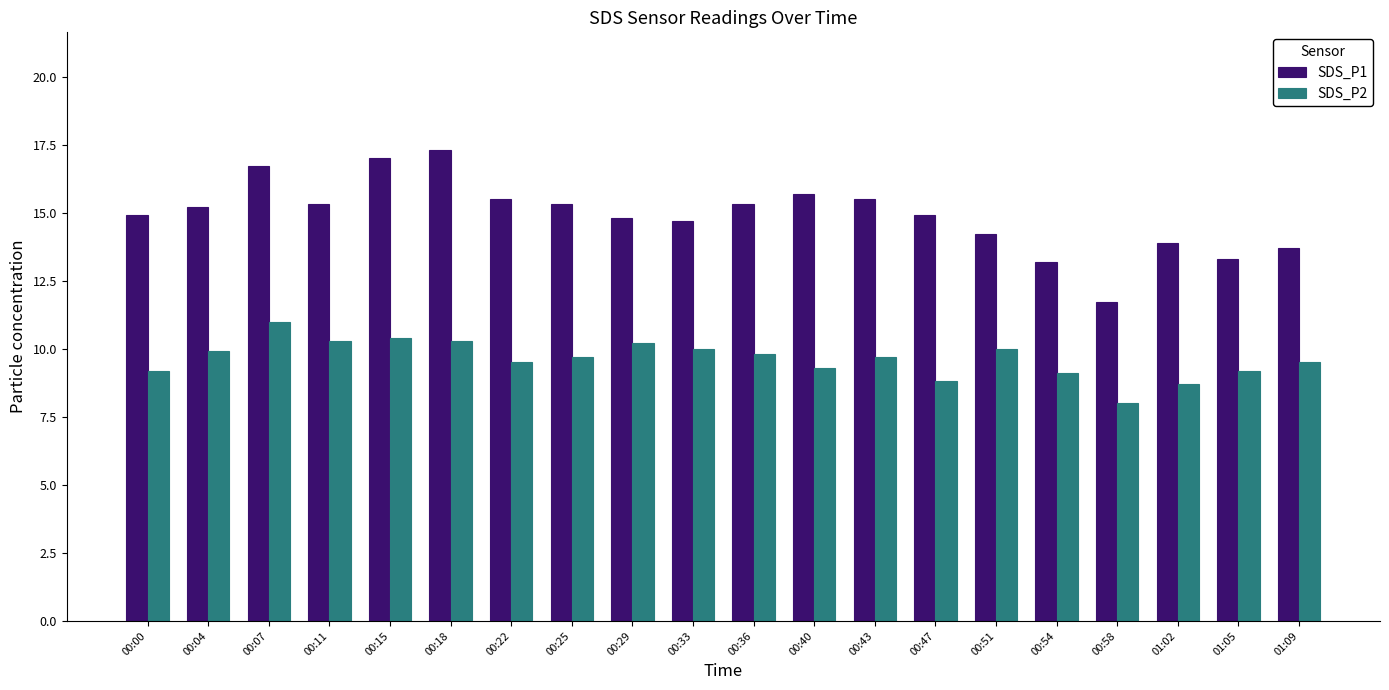

What are all the series names shown in the legend?

SDS_P1, SDS_P2